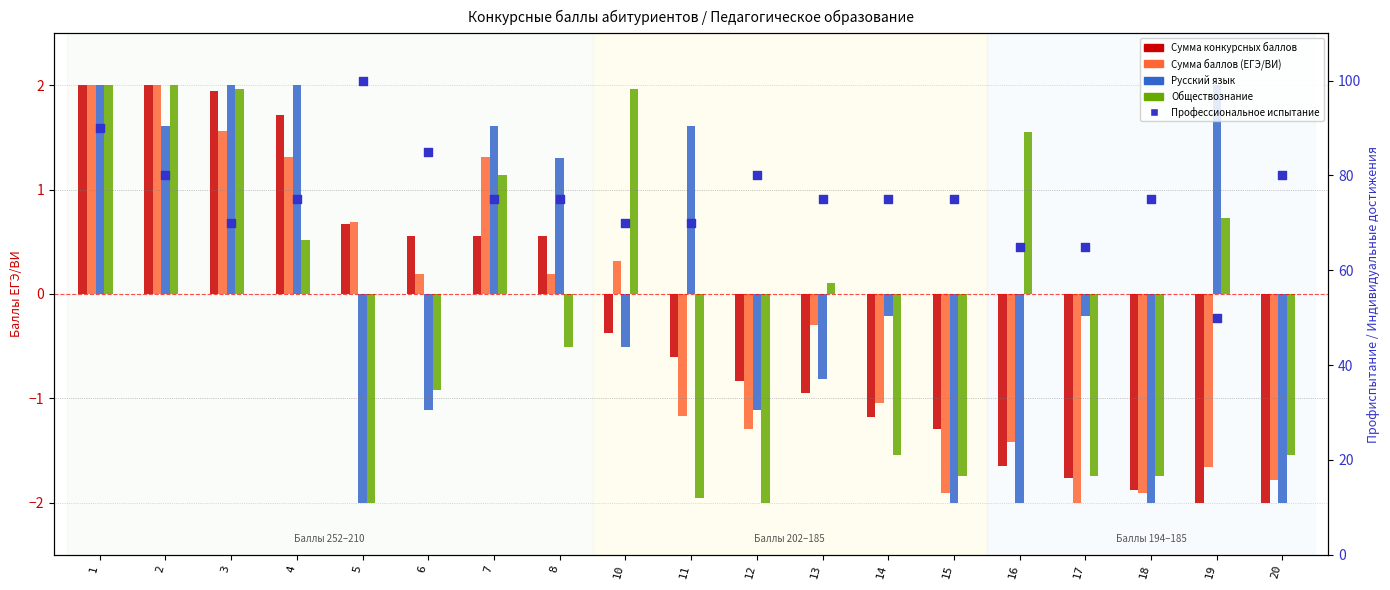

Which series has the largest Y range (max minus min)?

Профессиональное испытание